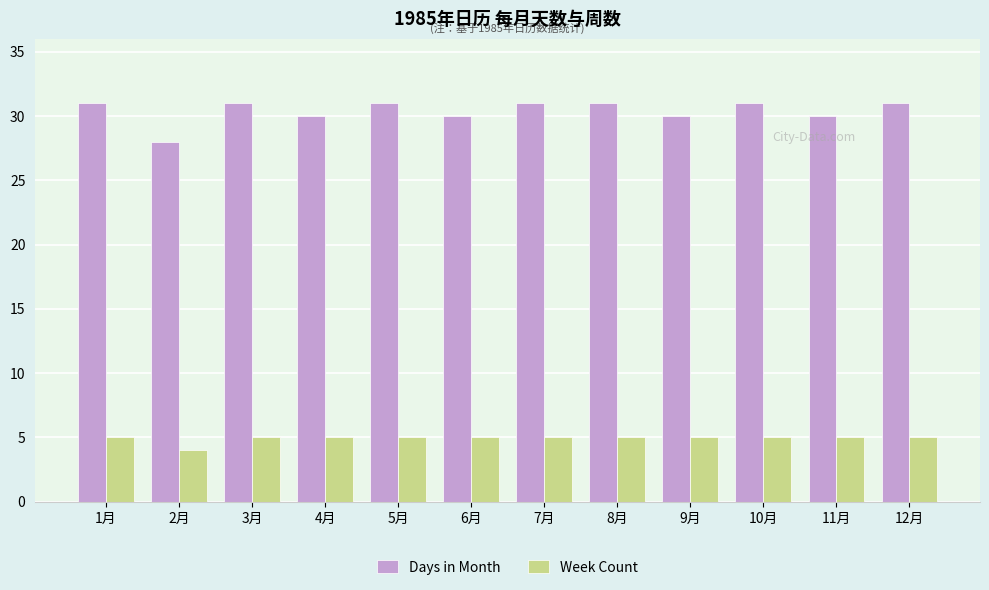

At how many categories does at least one series exceed 10?

12